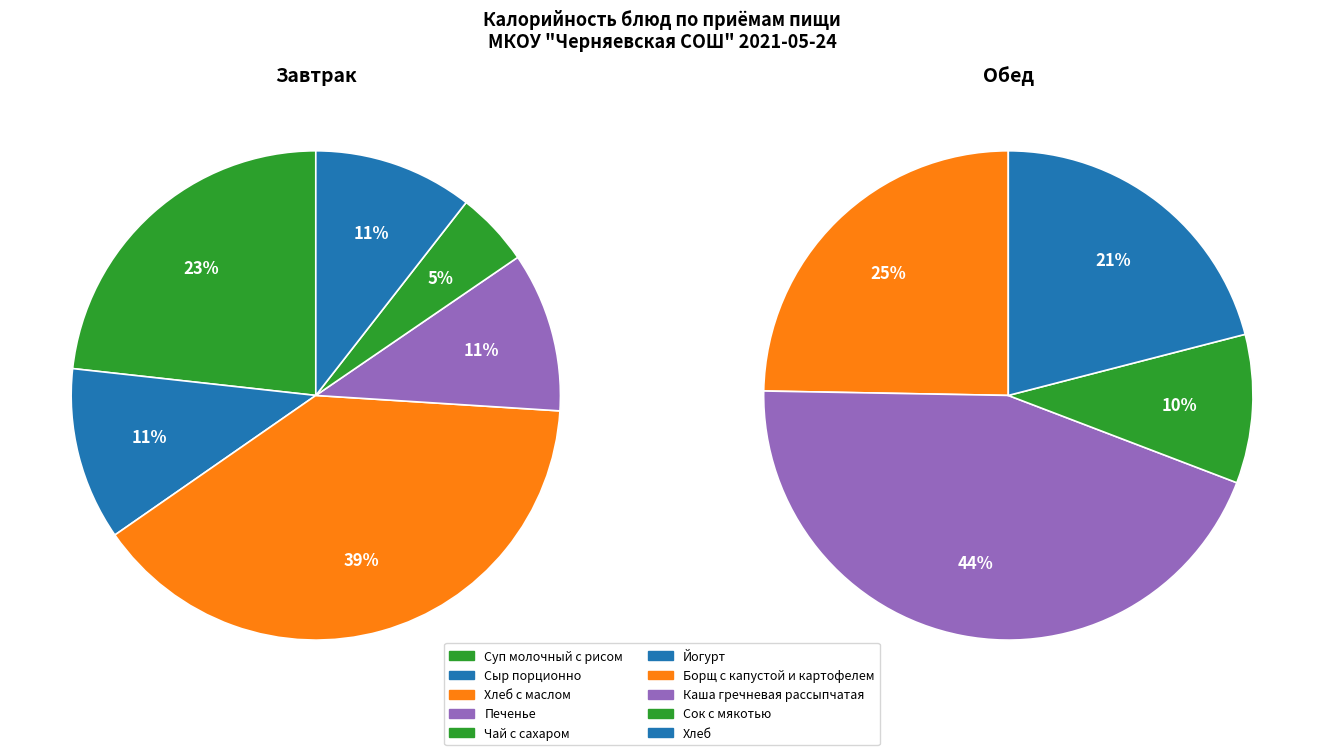

Is Йогурт the majority of the pie?

No